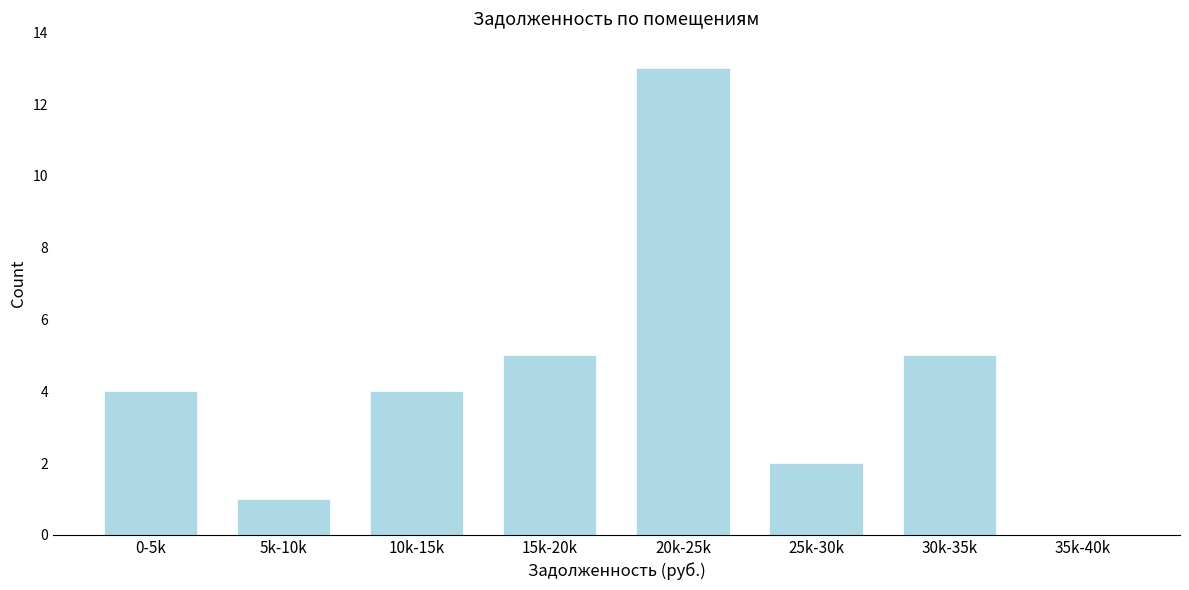

Reading left to right, what are all the values shown in this chart?

0-5k=4	5k-10k=1	10k-15k=4	15k-20k=5	20k-25k=13	25k-30k=2	30k-35k=5	35k-40k=0